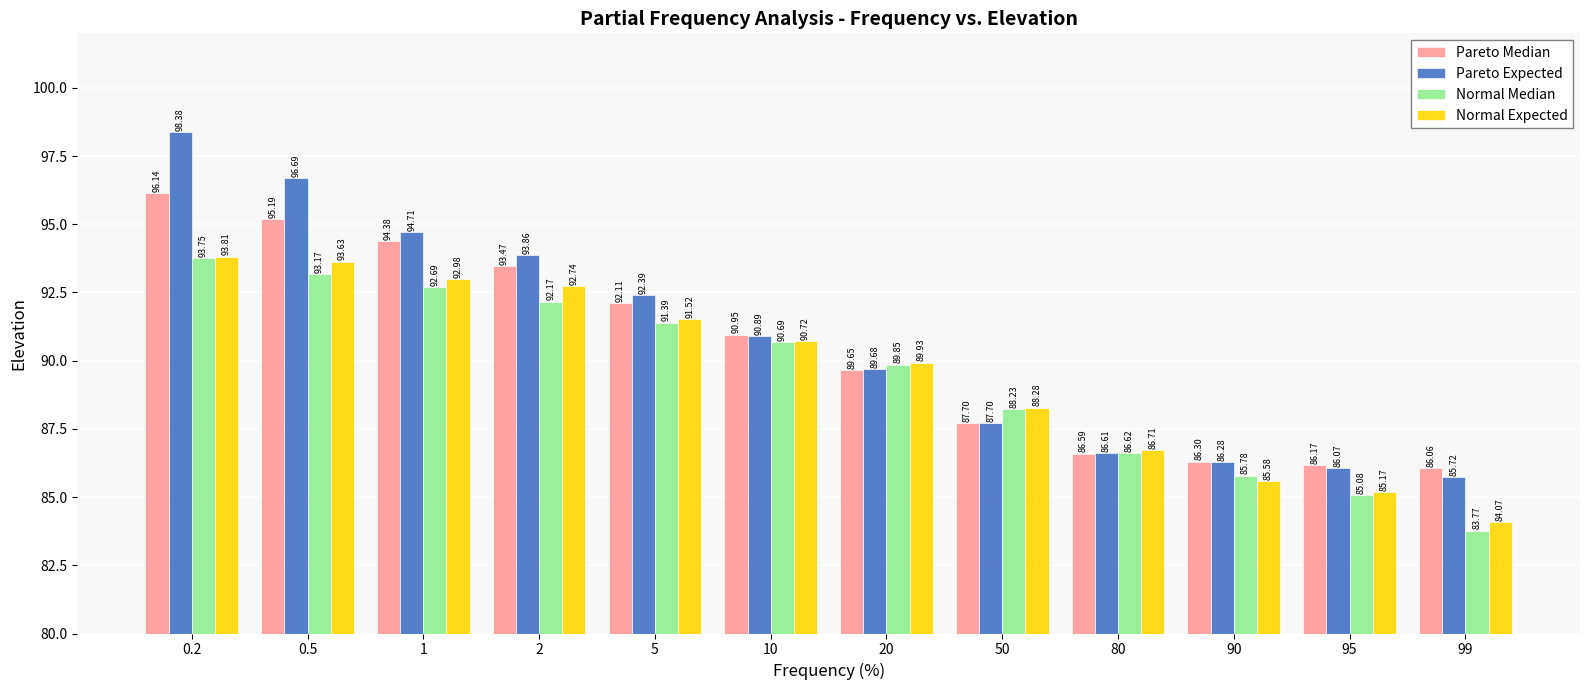

Does the chart contain stacked bars?

No